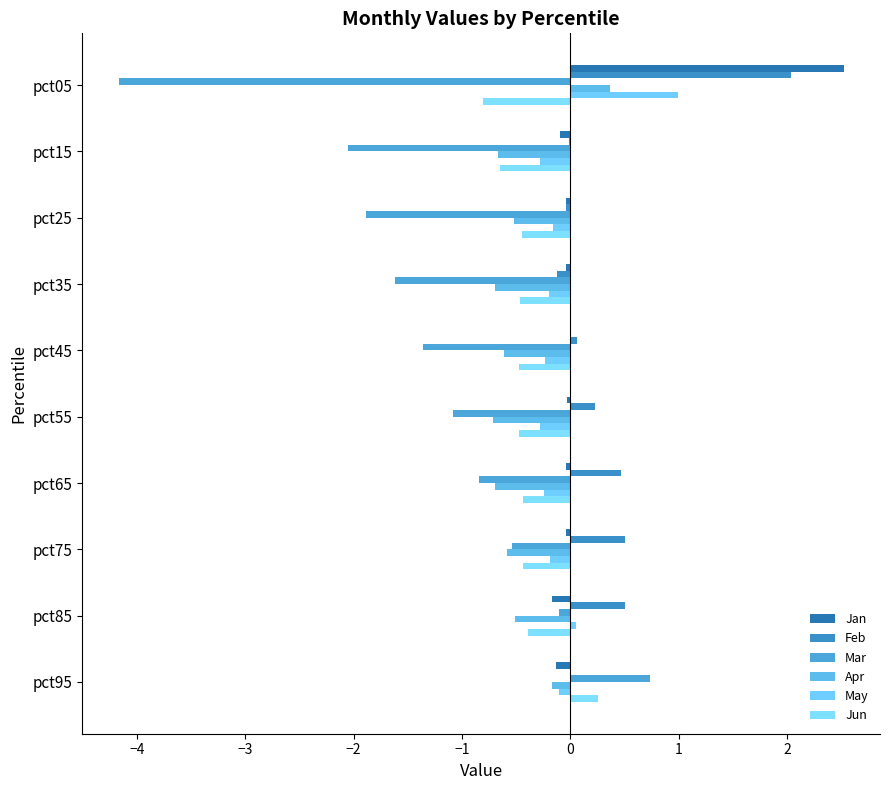

Which series has the largest total across all categories?

Feb